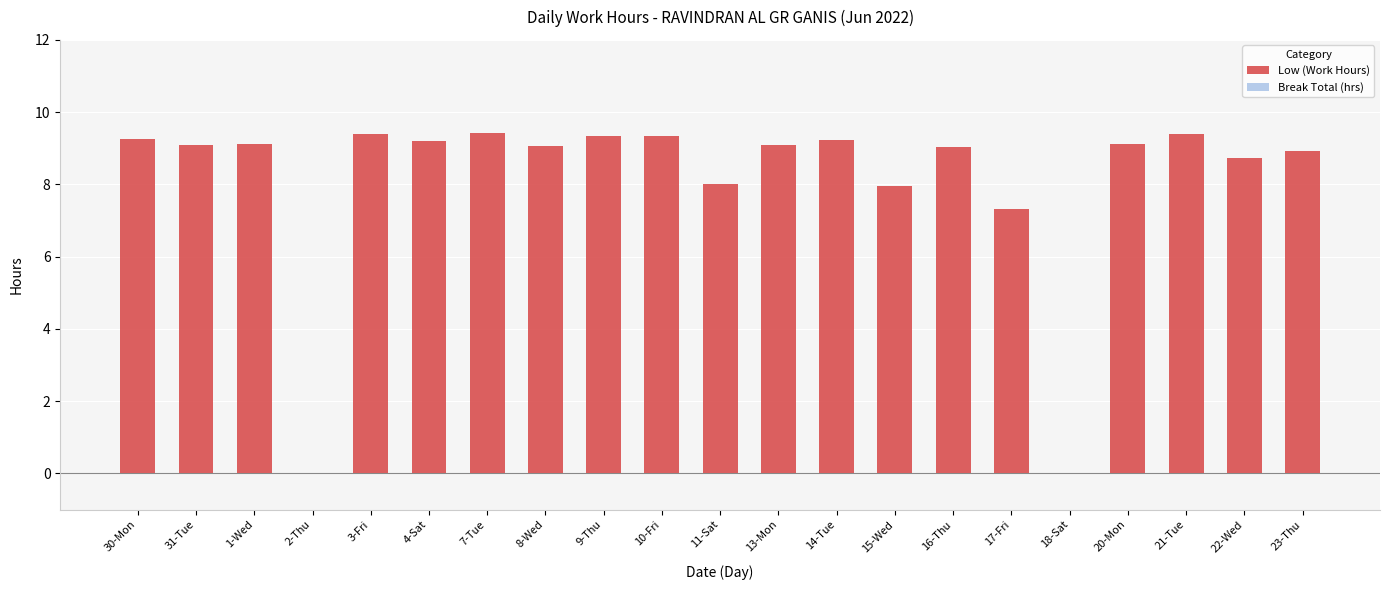

What is the greatest value displayed?

9.4